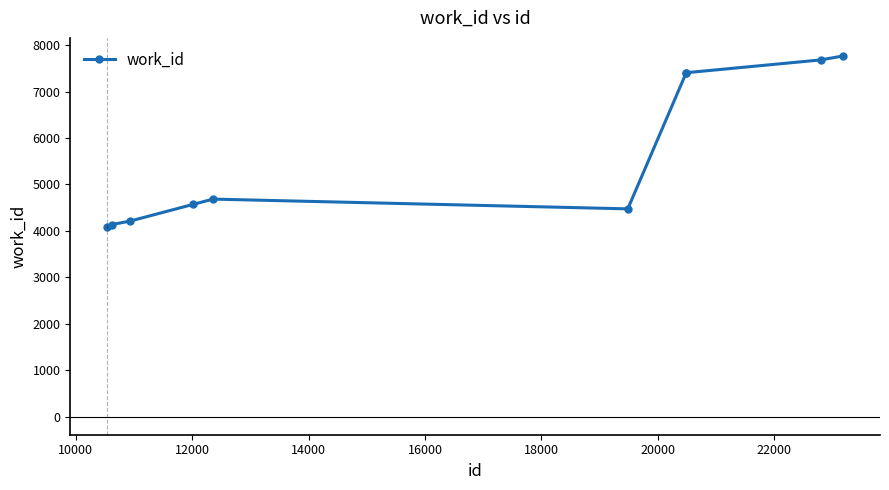

What is the average value?

5643